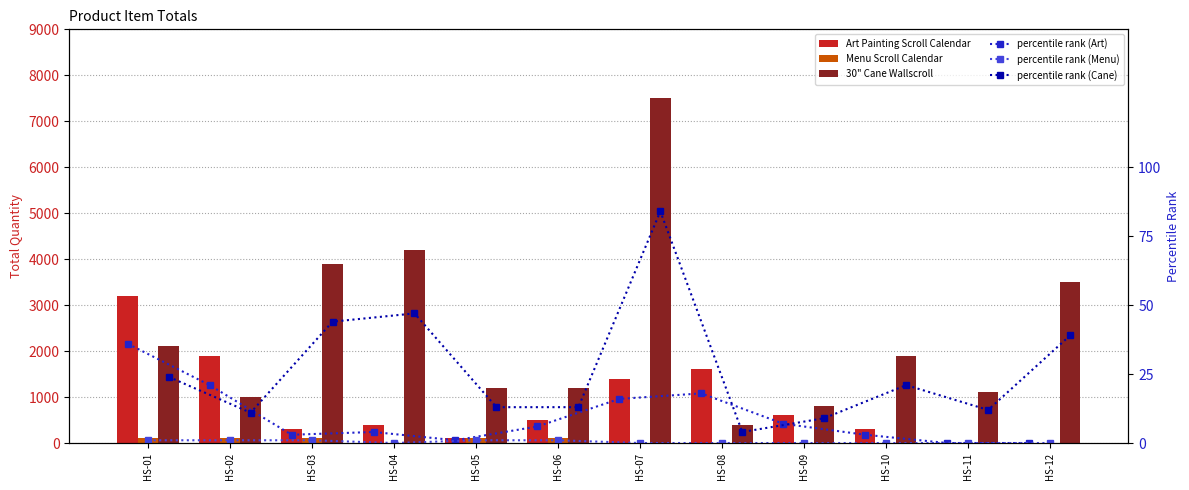

Are the bars grouped side by side (vs. stacked)?

Yes